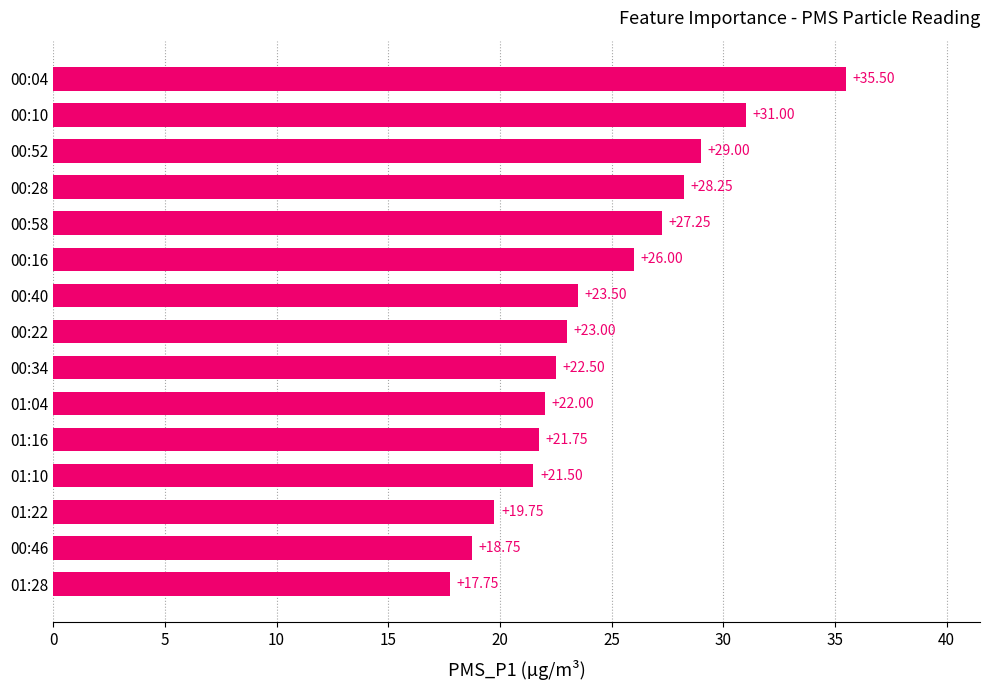

How many values are below 23?

7